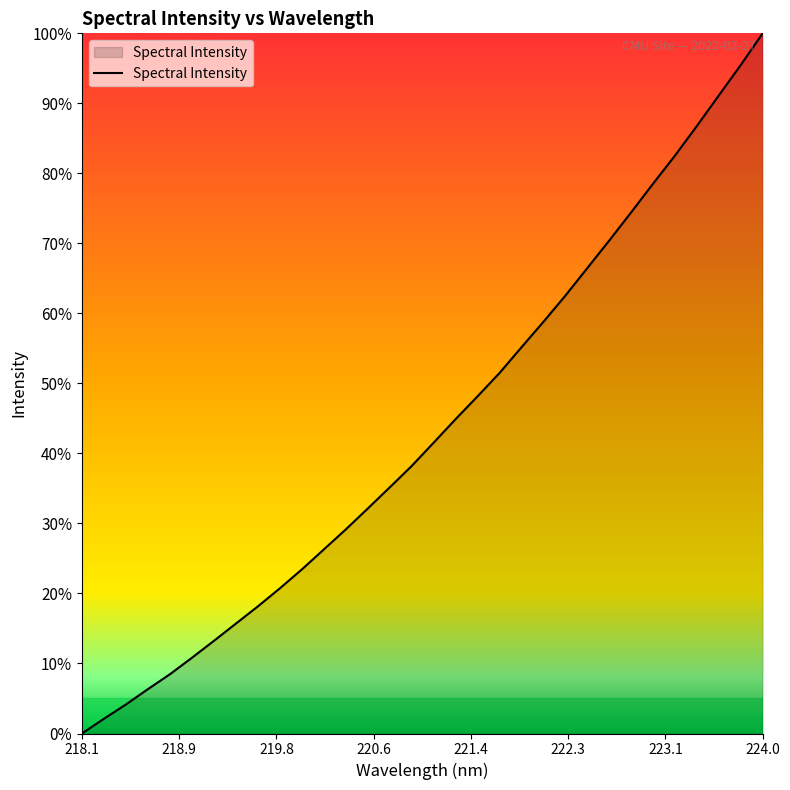

What is the greatest value displayed?

100.0